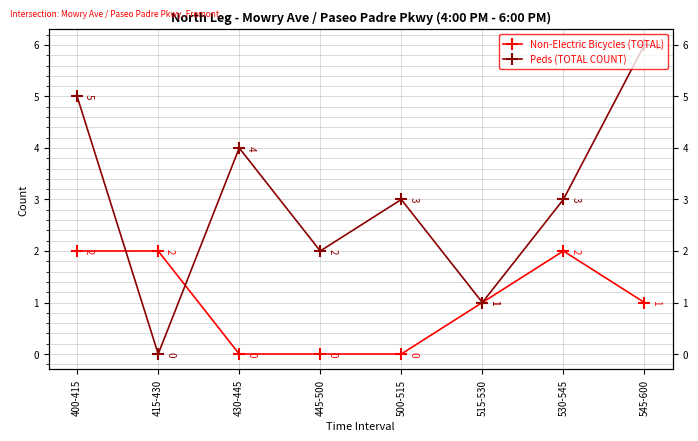

Which series has the largest range (max minus min)?

Peds (TOTAL COUNT)